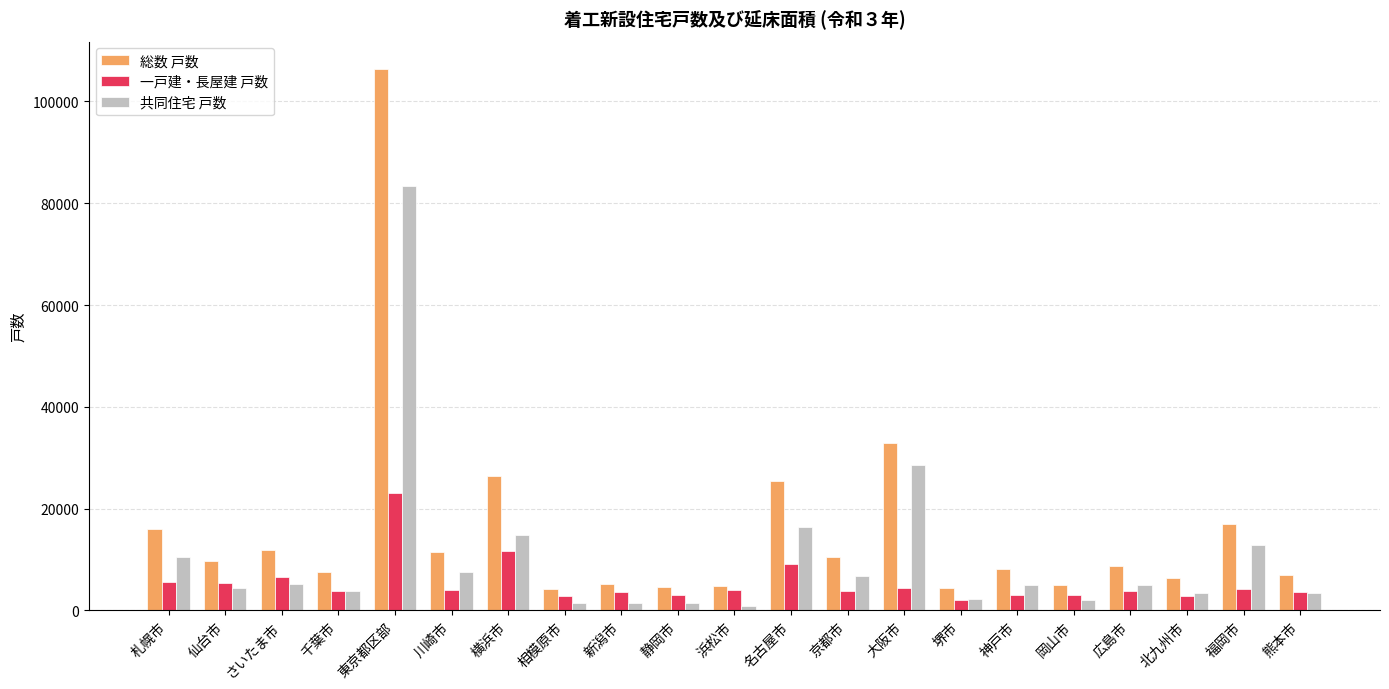

What is the average value of the 総数 戸数 series?

15872